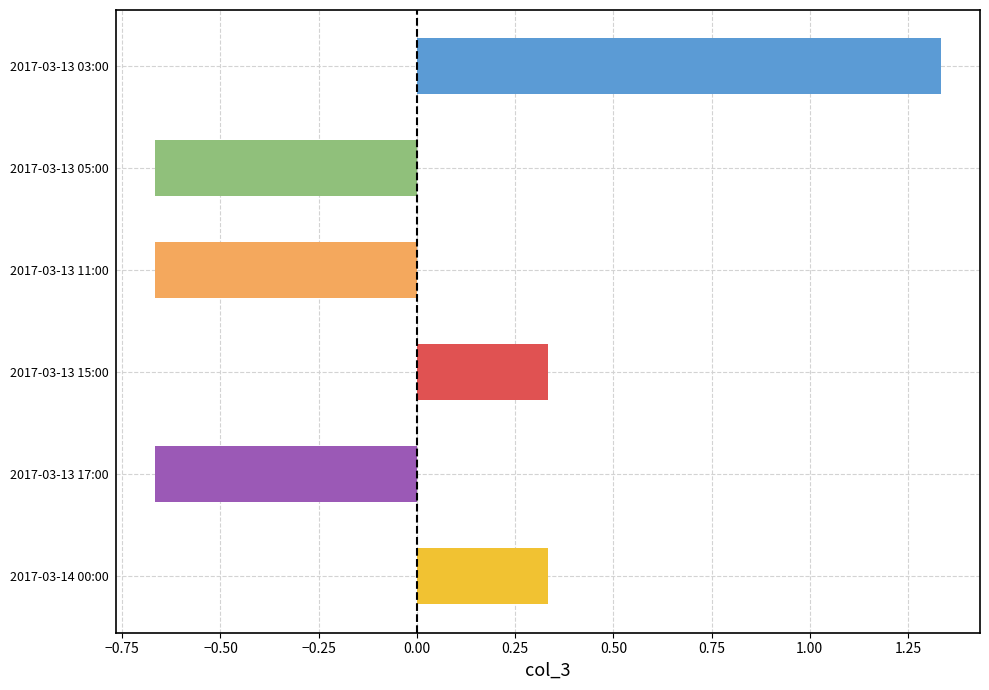

Is it true that the value at 2017-03-13 15:00 is 0.2?

False